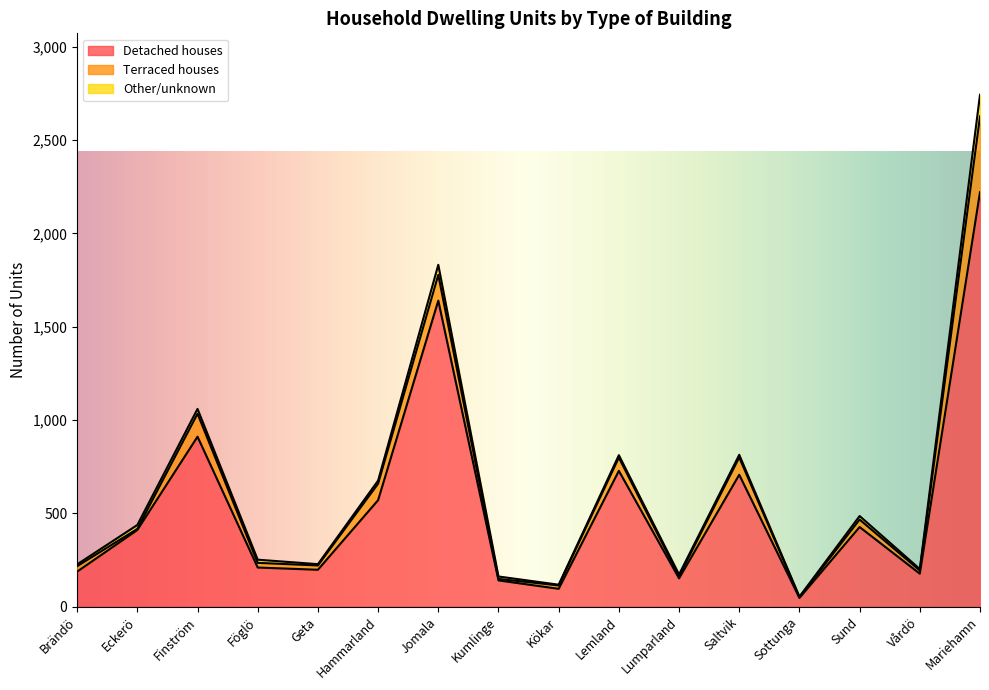

How many lines are shown in the chart?

3